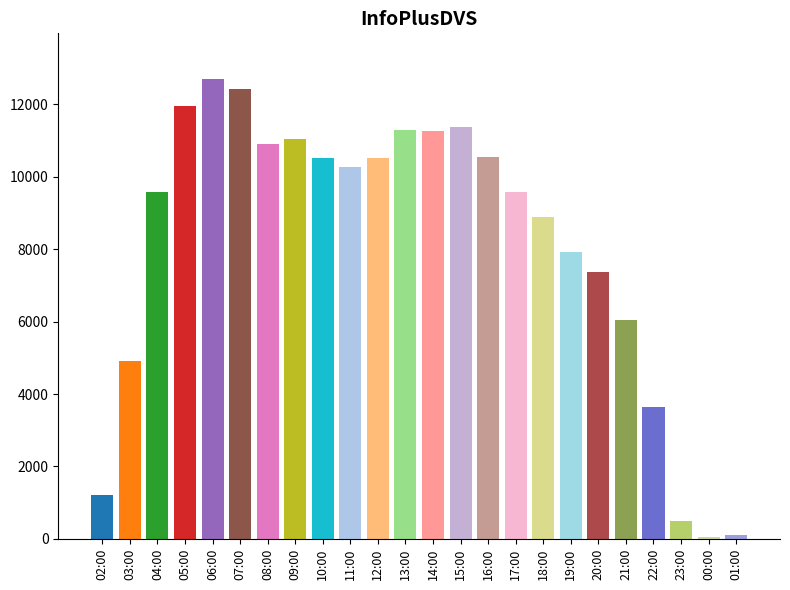

At which label is the value closest to 6376?

21:00